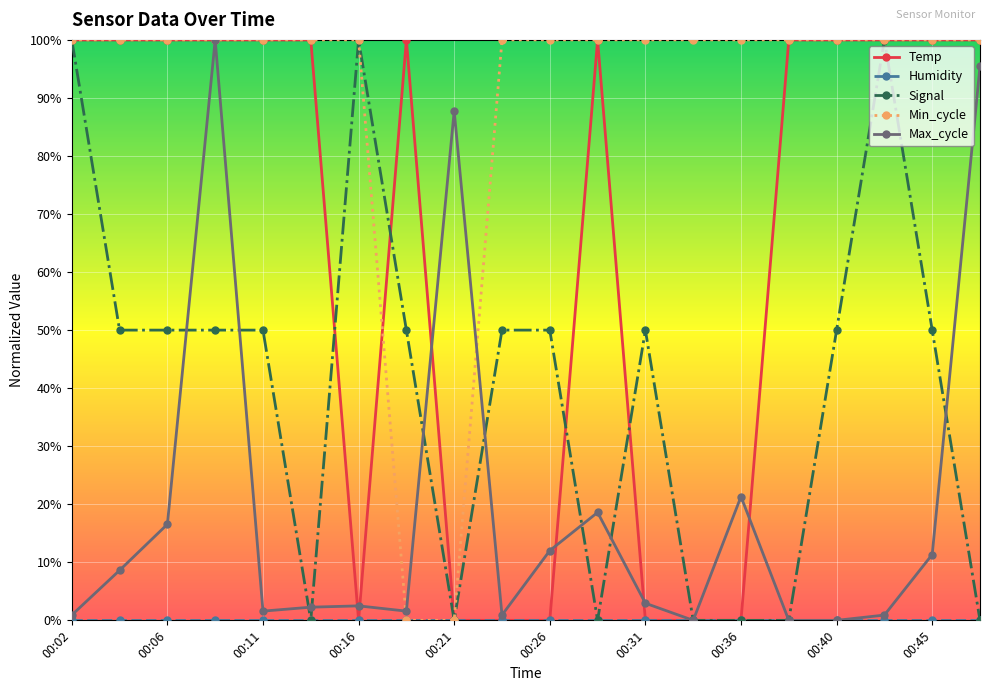

What is the sum of all Signal values?

800.0